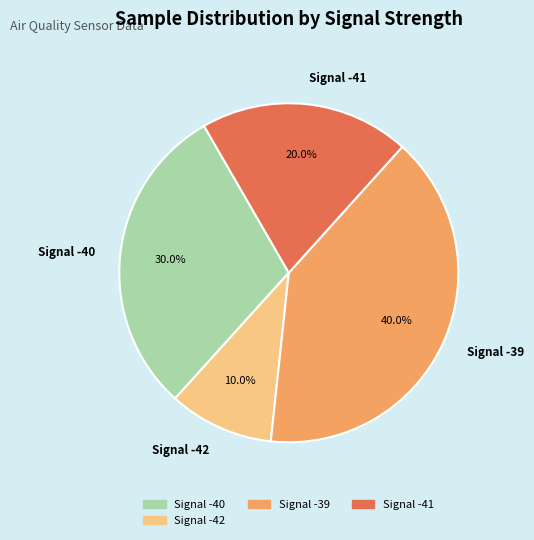

Does Signal -40 account for over 50% of the chart?

No